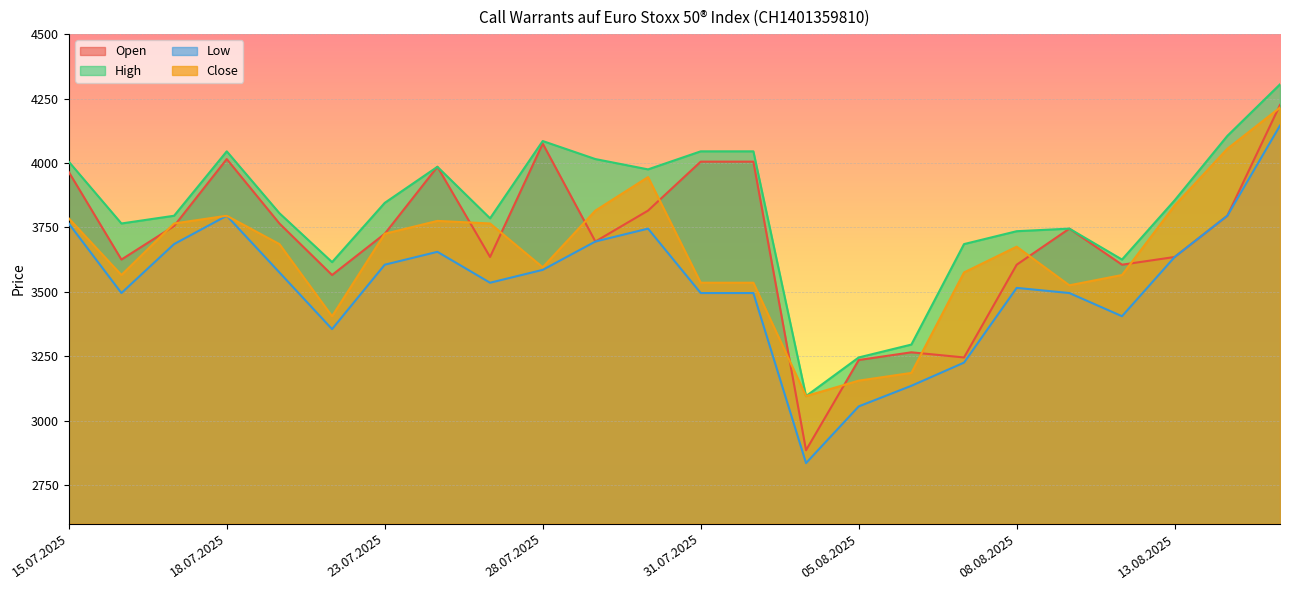

Where is the first local minimum for Open?

16.07.2025